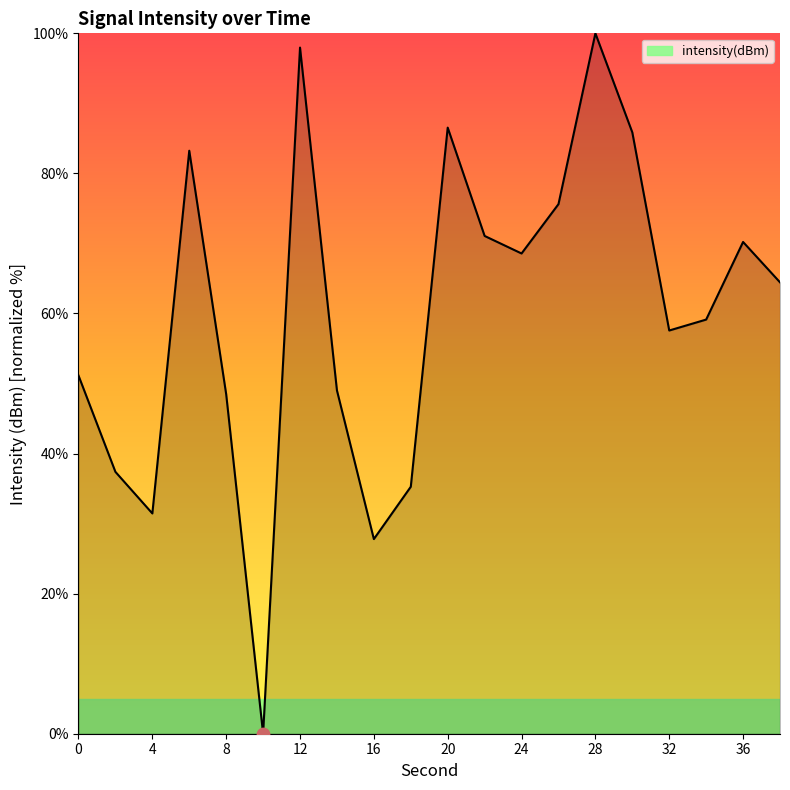

What is the maximum value shown in the chart?

100.0